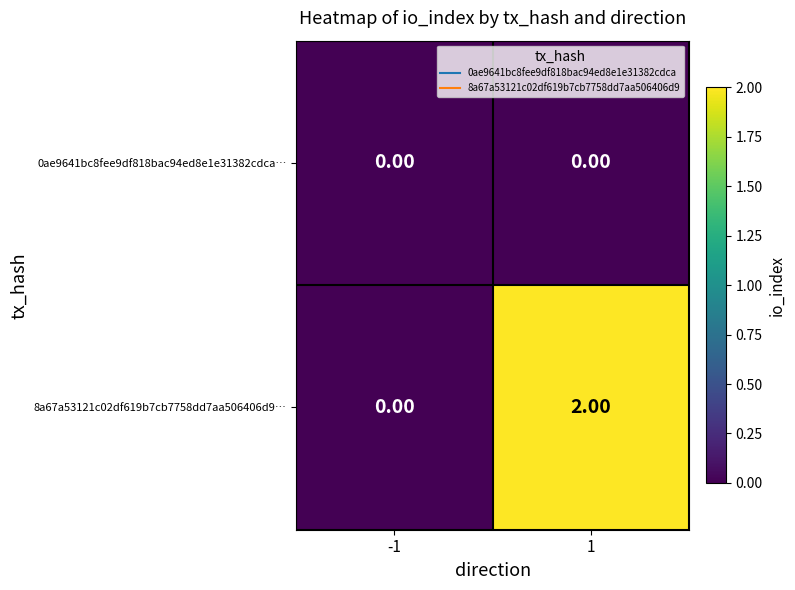

Is the value of 8a67a53121c02df619b7cb7758dd7aa506406d9… at 1 greater than the value of 0ae9641bc8fee9df818bac94ed8e1e31382cdca… at -1?

Yes